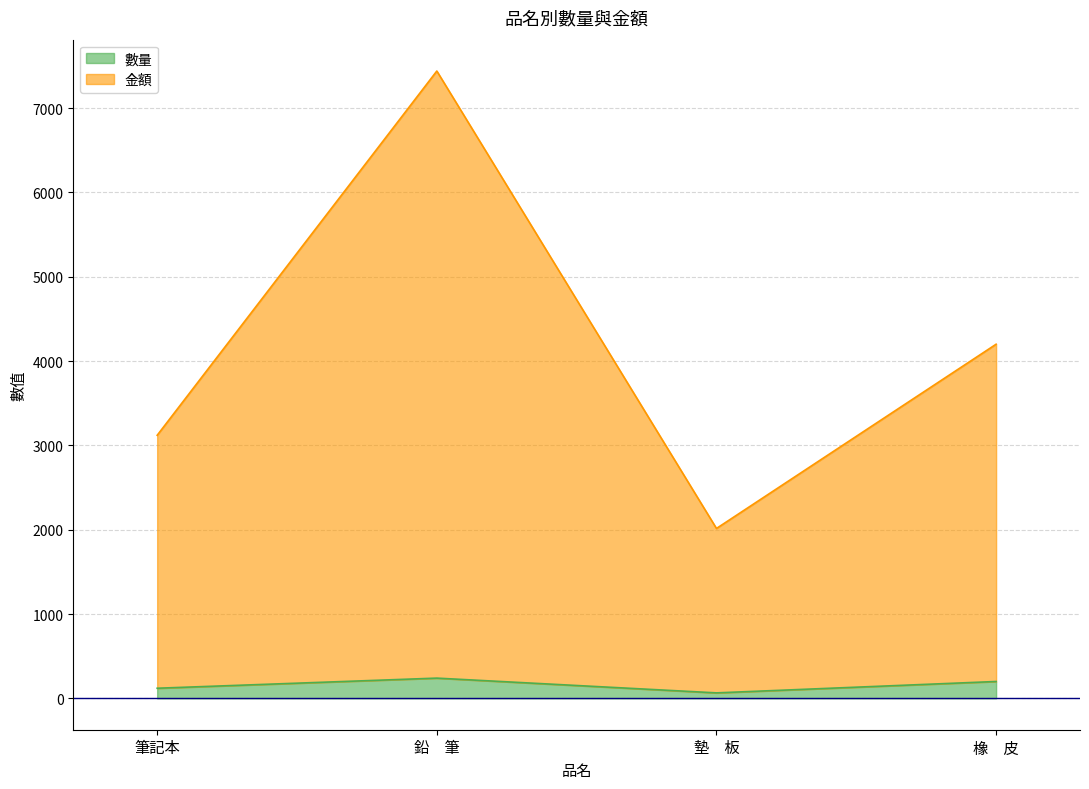

How many data points in 金額 are less than 4200?

2